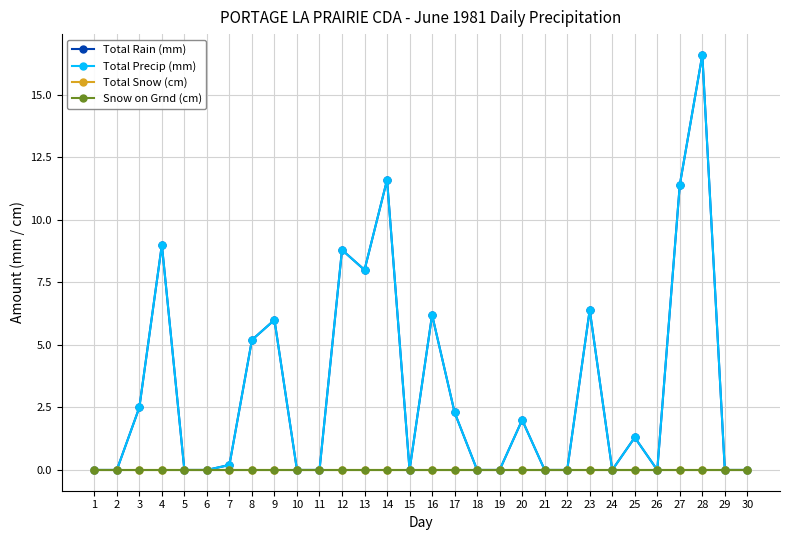

The Total Rain (mm) series shows 2.8 at 16. True or false?

False